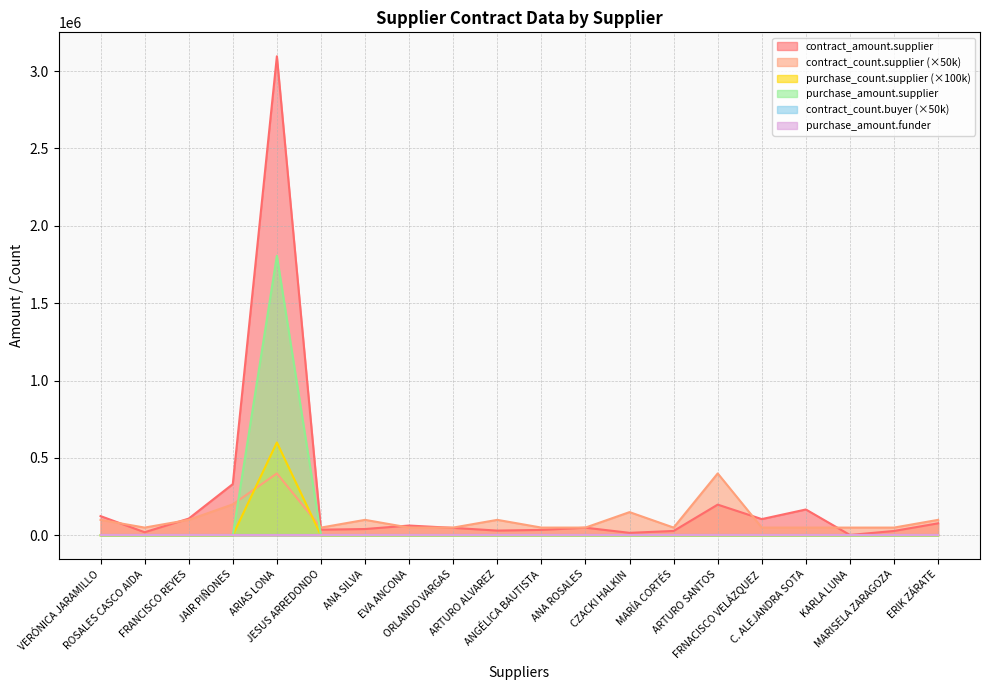

List the series in order of their peak value, highest first.

contract_amount.supplier, purchase_amount.supplier, purchase_count.supplier, contract_count.supplier